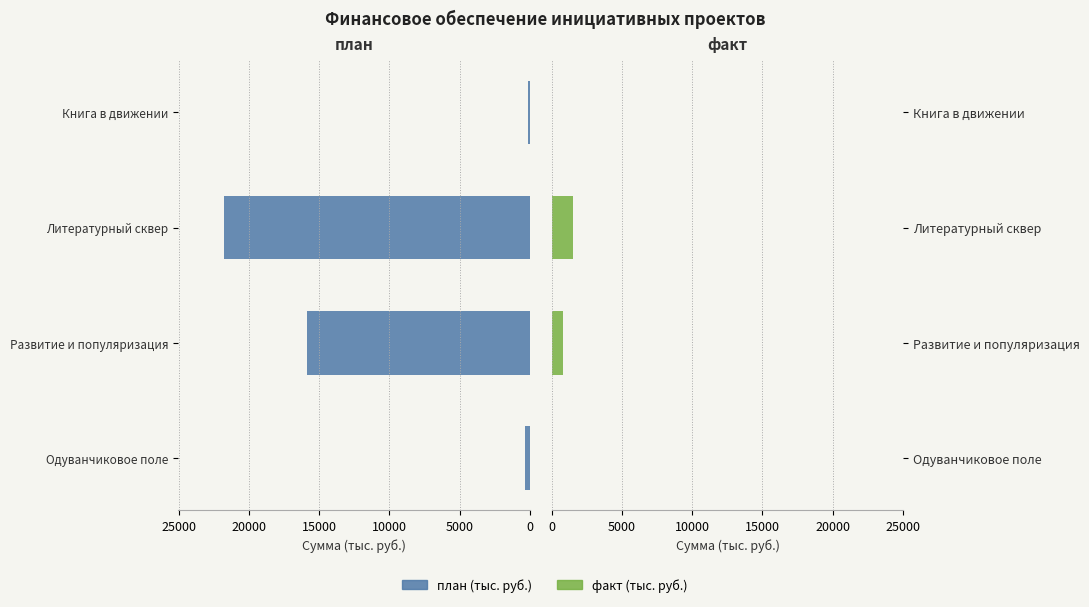

True or false: план (тыс. руб.) has a value of 347.1 at Одуванчиковое поле.

True